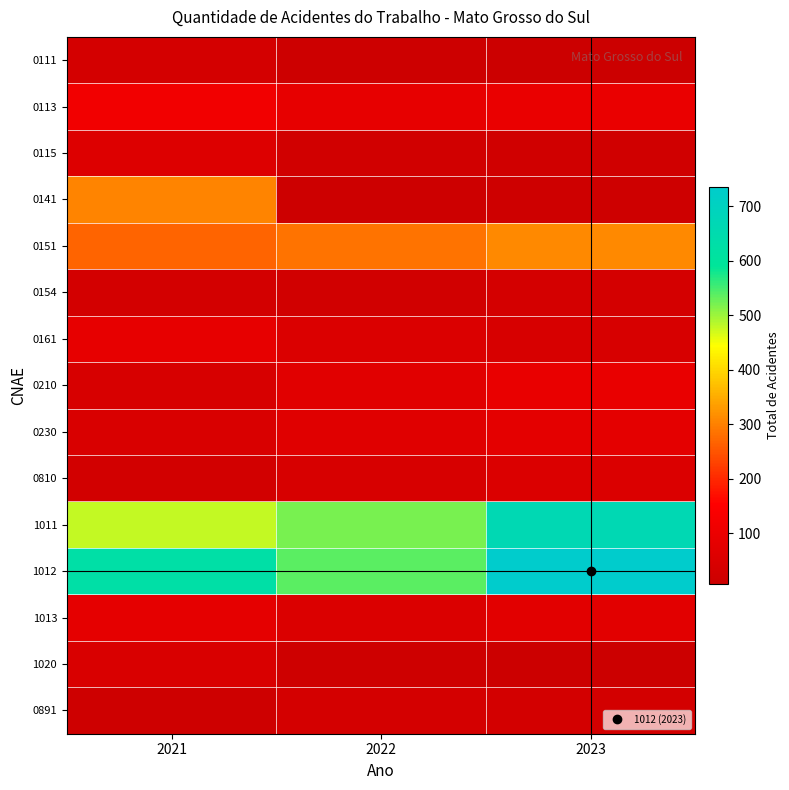

At 2022, list the series in order from smallest to largest.

0111, 0141, 1020, 0115, 0154, 0891, 0810, 0161, 1013, 0230, 0210, 0113, 0151, 1011, 1012